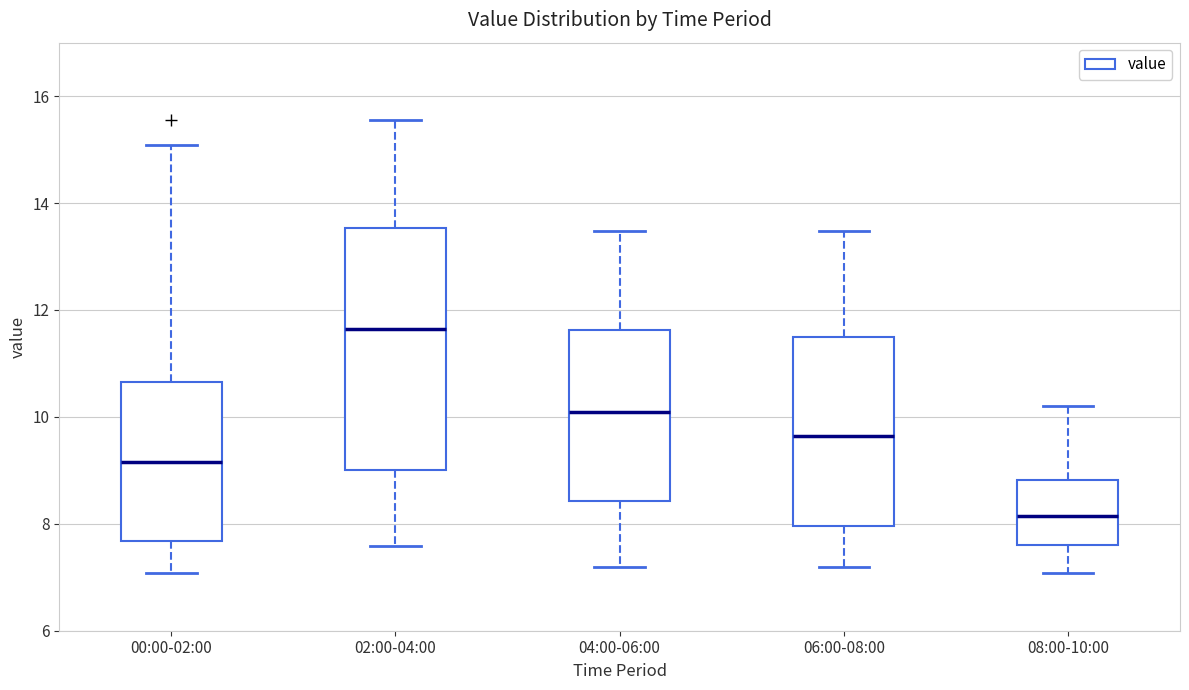

Reading left to right, read every box against the y-axis: the position of its median line, the range the box covers, and the ends of its whiskers. The values are not printed on the chart, so give them approximately, as read against the axis.

00:00-02:00: median 9.2, box 7.6 to 10.6, whiskers 7.0 to 15.0
02:00-04:00: median 11.6, box 9.0 to 13.6, whiskers 7.6 to 15.6
04:00-06:00: median 10.2, box 8.4 to 11.6, whiskers 7.2 to 13.4
06:00-08:00: median 9.6, box 8.0 to 11.6, whiskers 7.2 to 13.4
08:00-10:00: median 8.2, box 7.6 to 8.8, whiskers 7.0 to 10.2